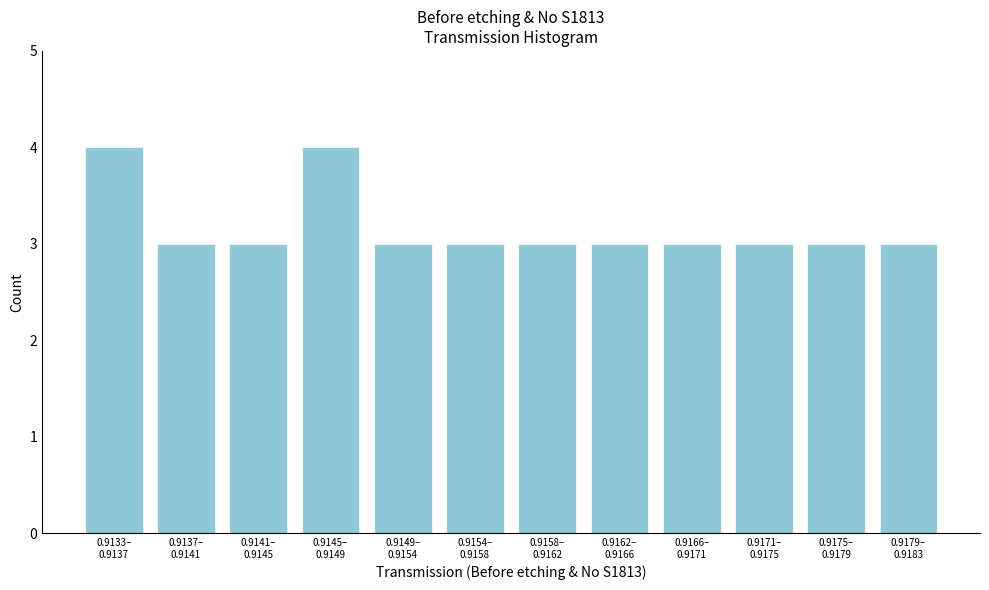

Reading left to right, extract all data points from this chart.

4	3	3	4	3	3	3	3	3	3	3	3